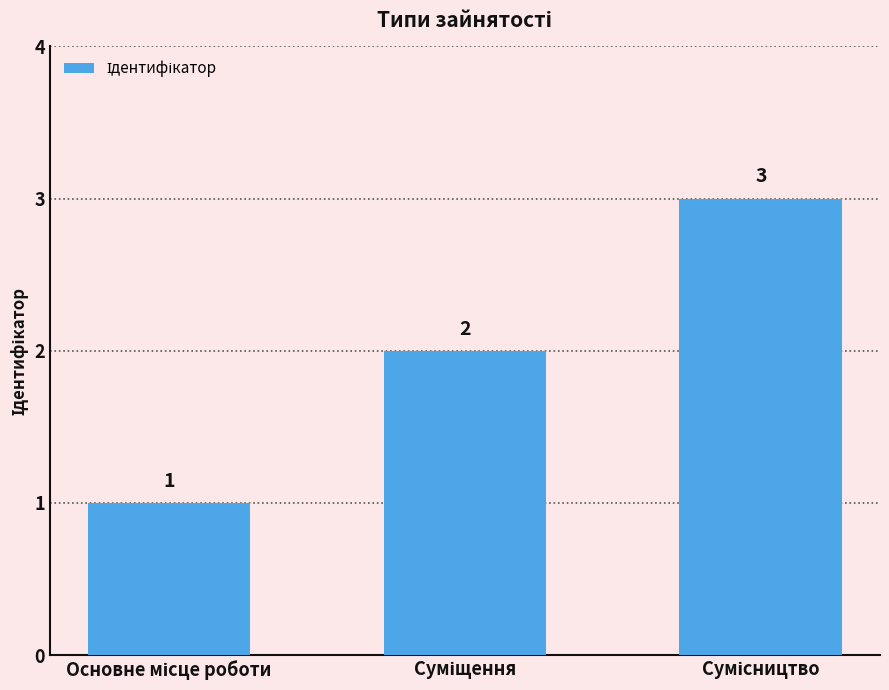

What is the maximum value shown in the chart?

3